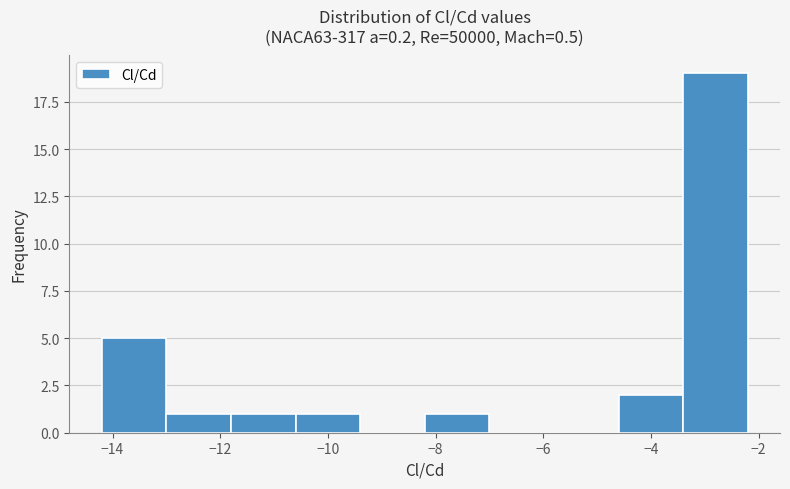

Which range on the x-axis has the tallest bar?

-3.4 to -2.2